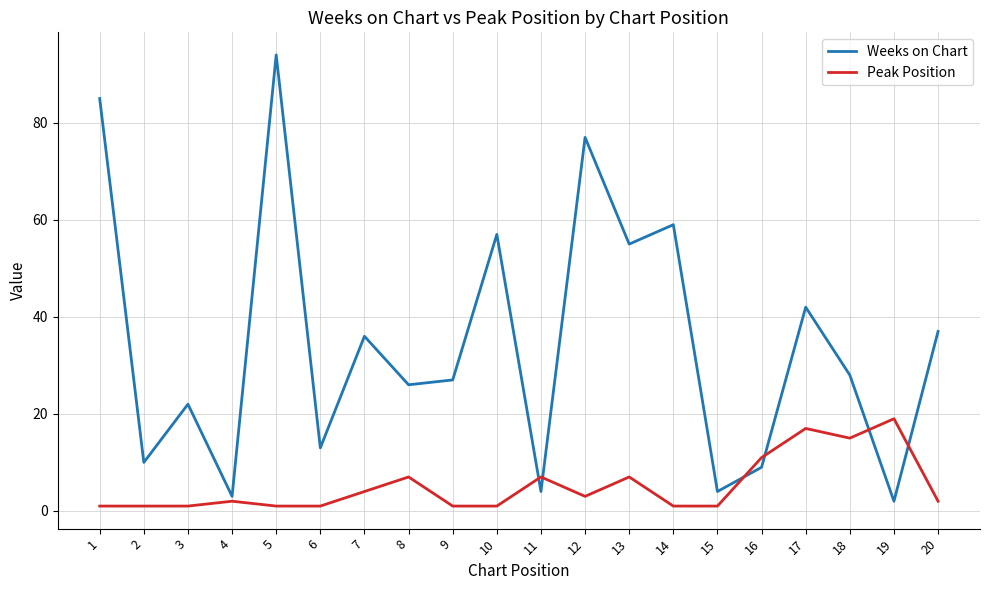

At which category is the sum across all series the highest?

5